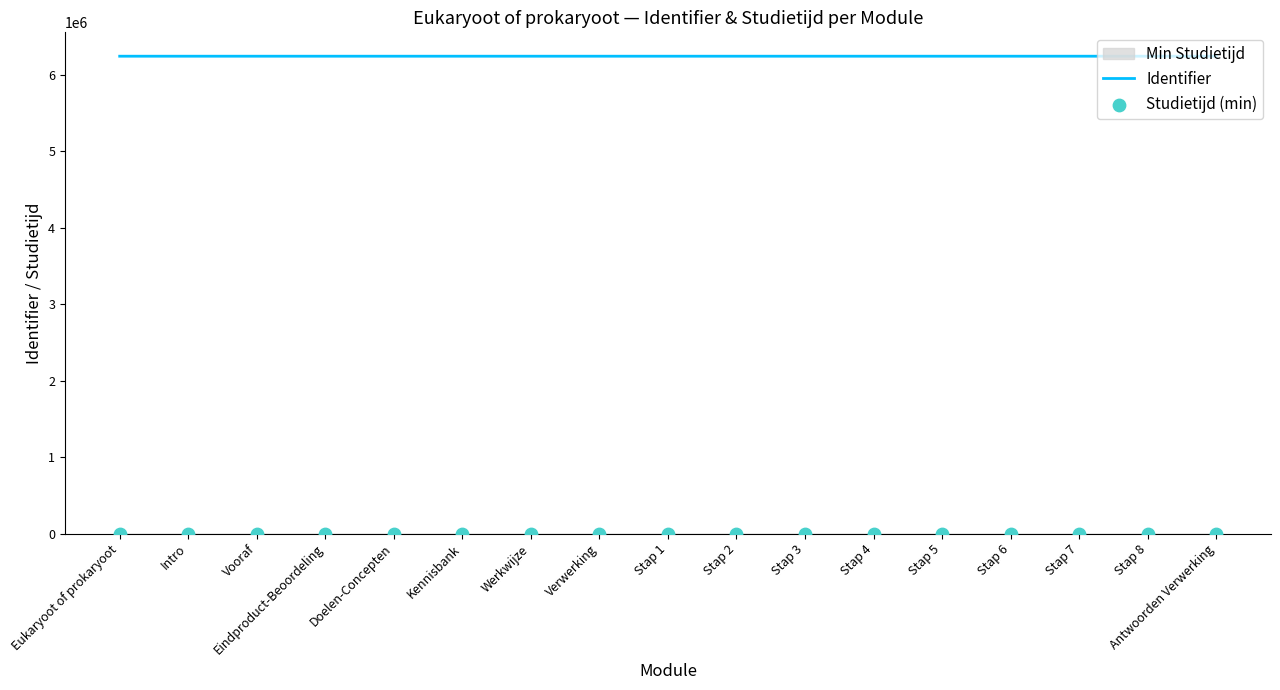

What is the total value across all series at Stap 7?

6239690